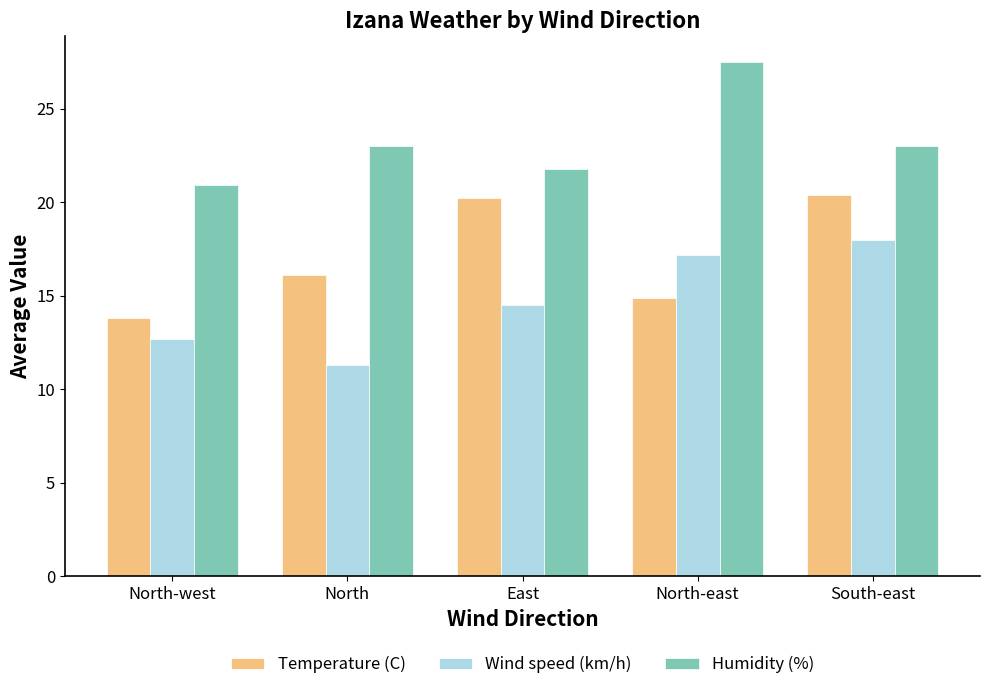

What is the label of the 2nd bar from the left?

North